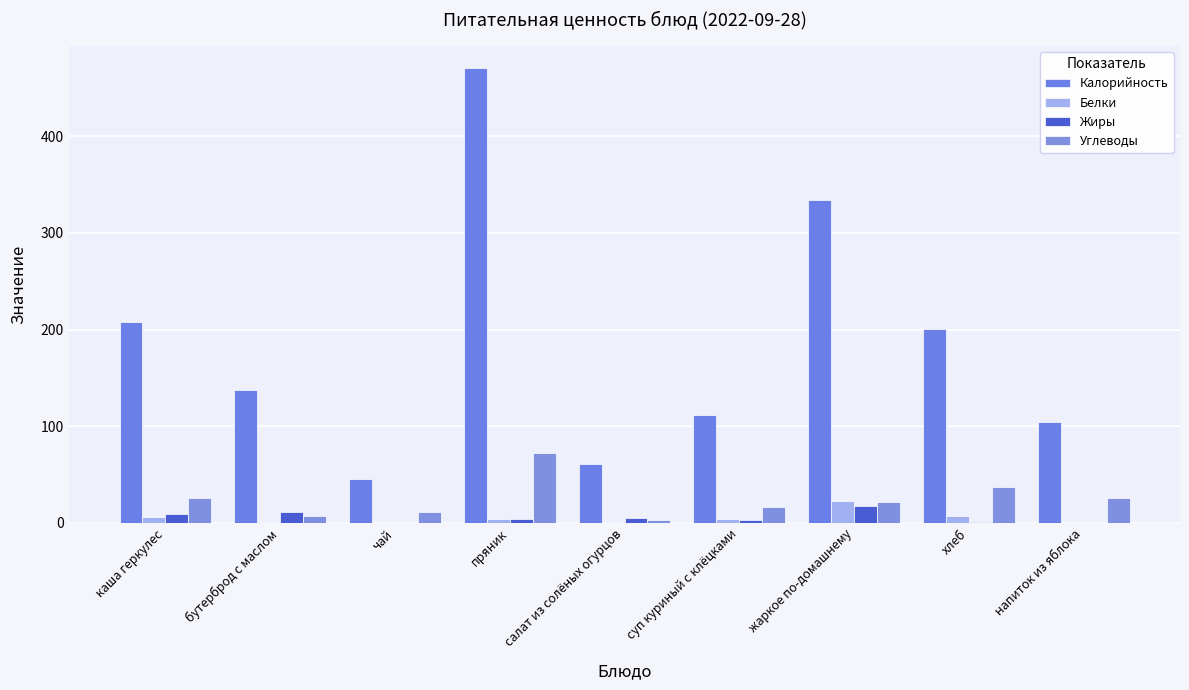

What is the value of the Жиры bar at the 9th from the left?

0.2